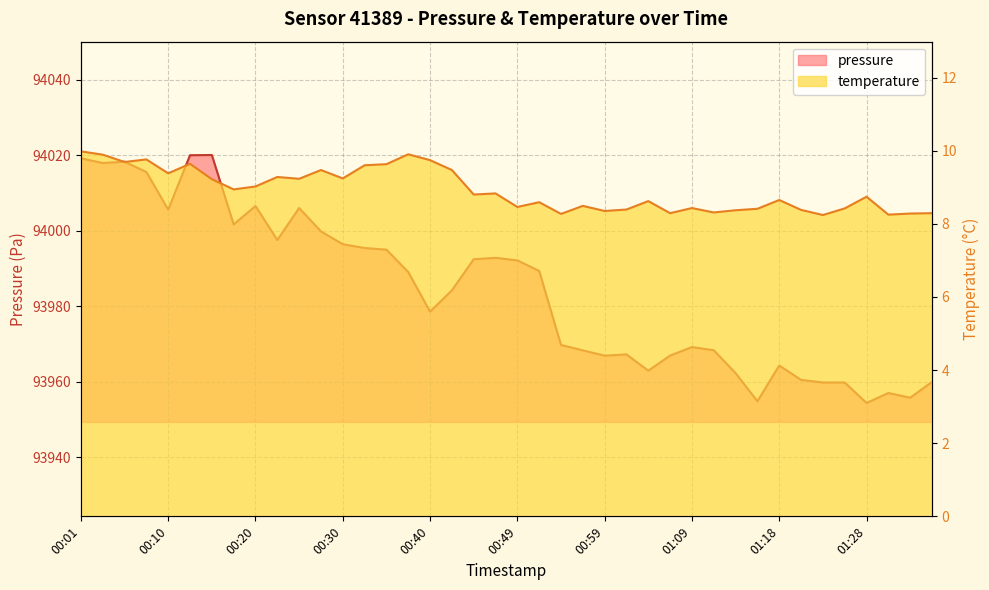

What is the approximate value of temperature at 00:01?

10.0